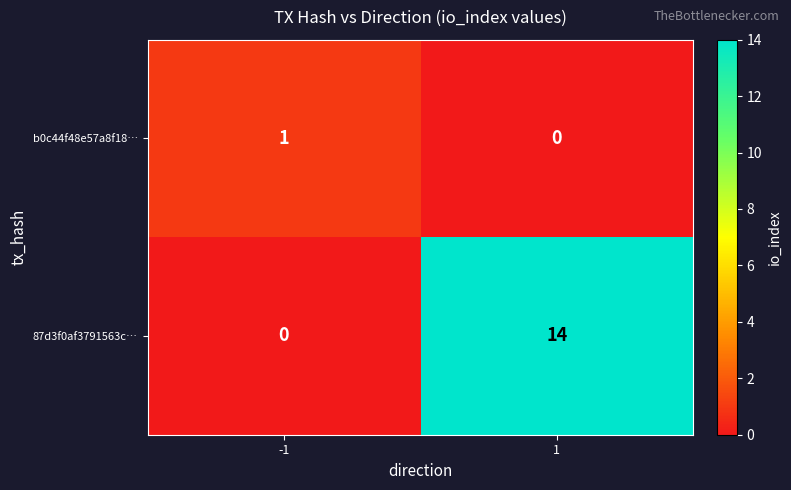

The value of 87d3f0af3791563c… at -1 is 6. True or false?

False